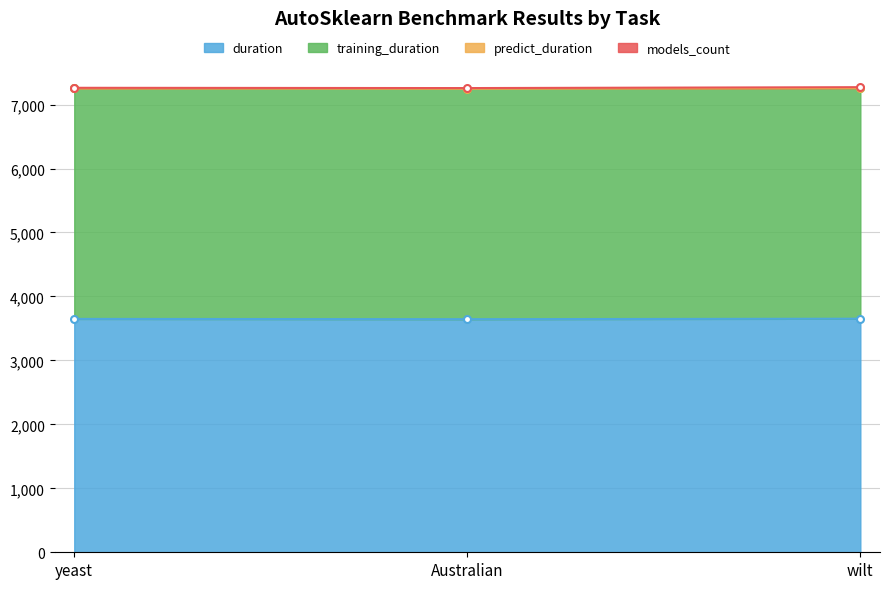

True or false: duration has a value of 3651.7 at wilt.

True